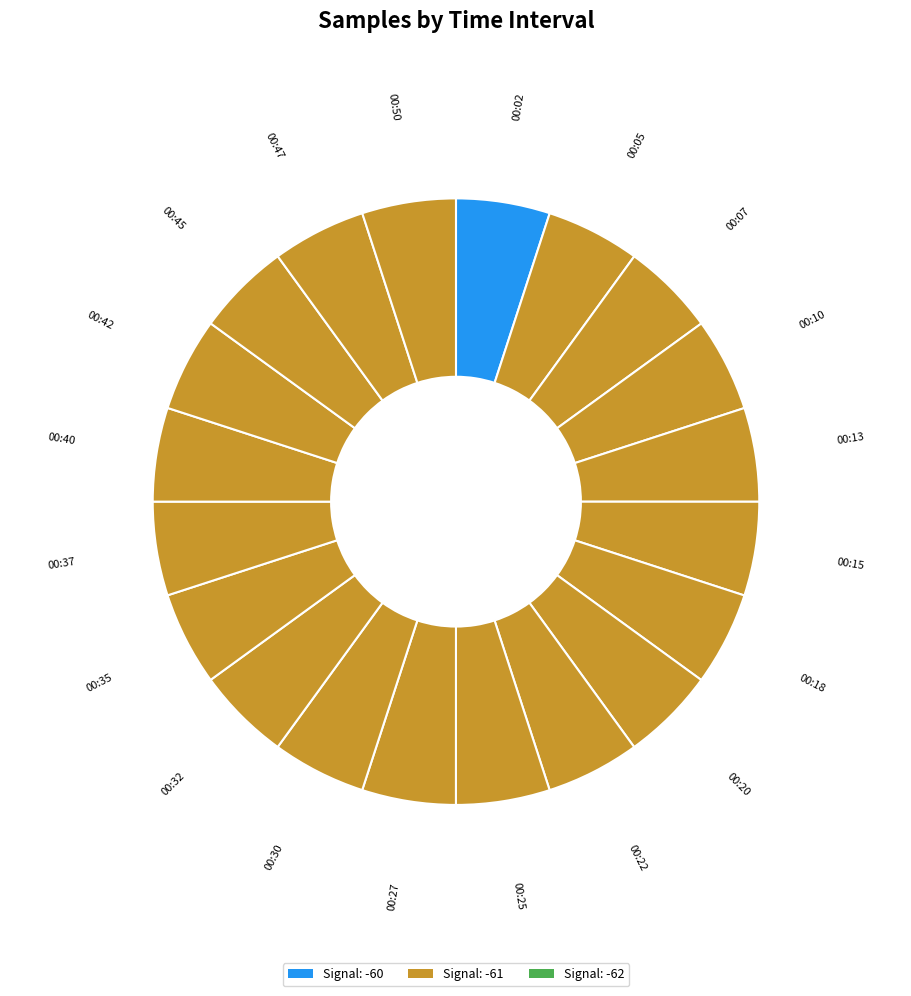

Does 00:15 account for over 50% of the chart?

No